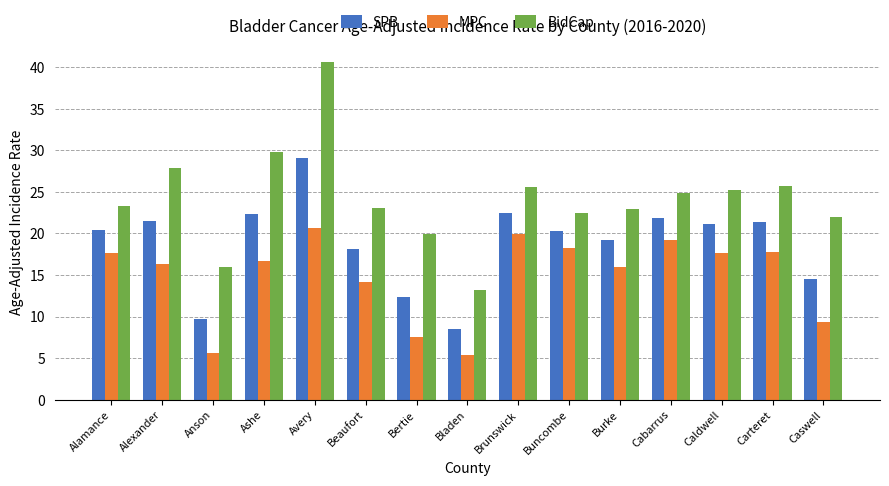

What are all the series names shown in the legend?

SPB, MPC, BidCap